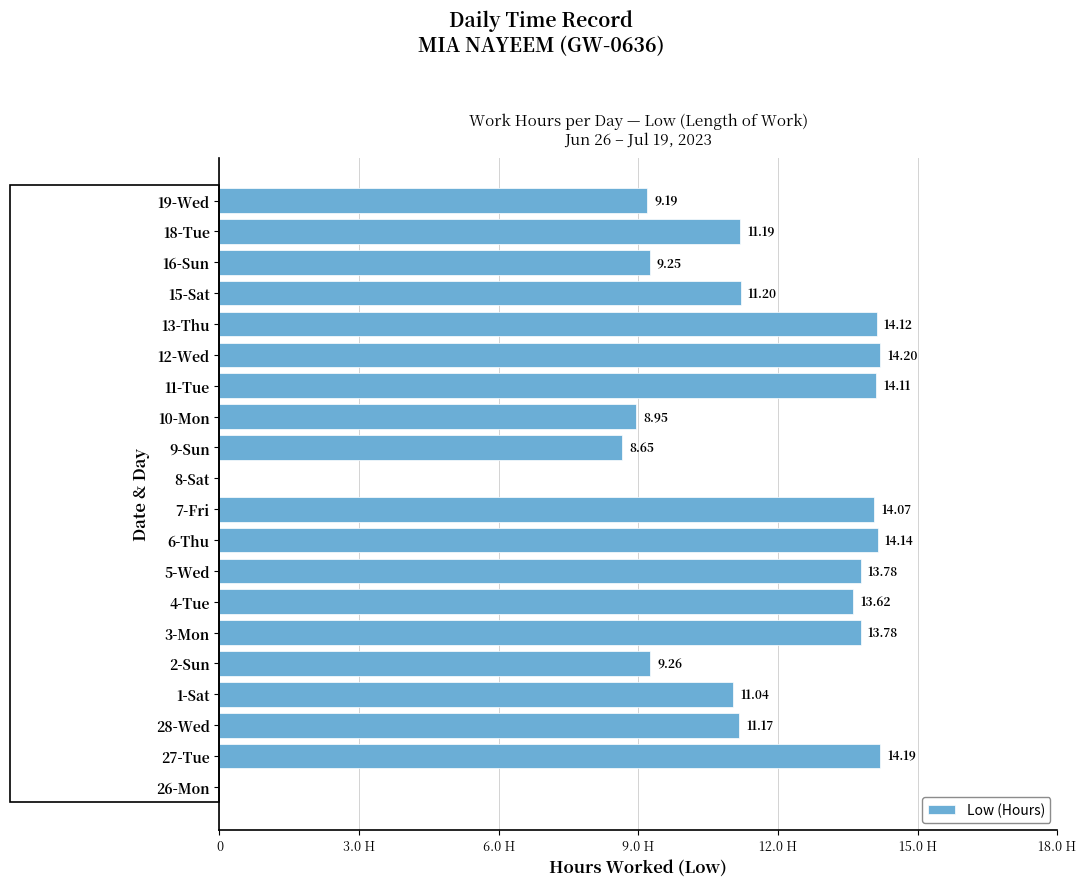

Are the bars horizontal?

Yes